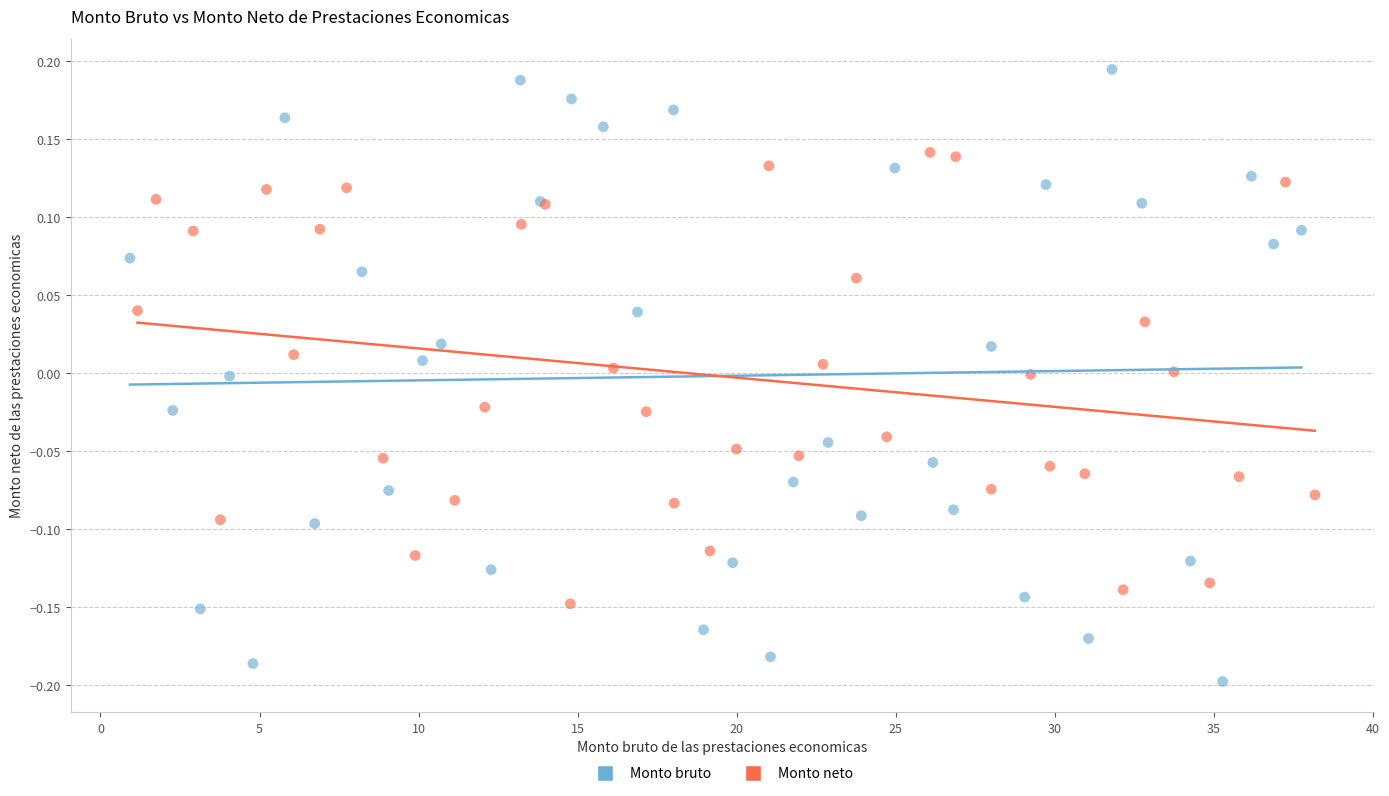

Which series contains the lowest Y value?

Monto bruto